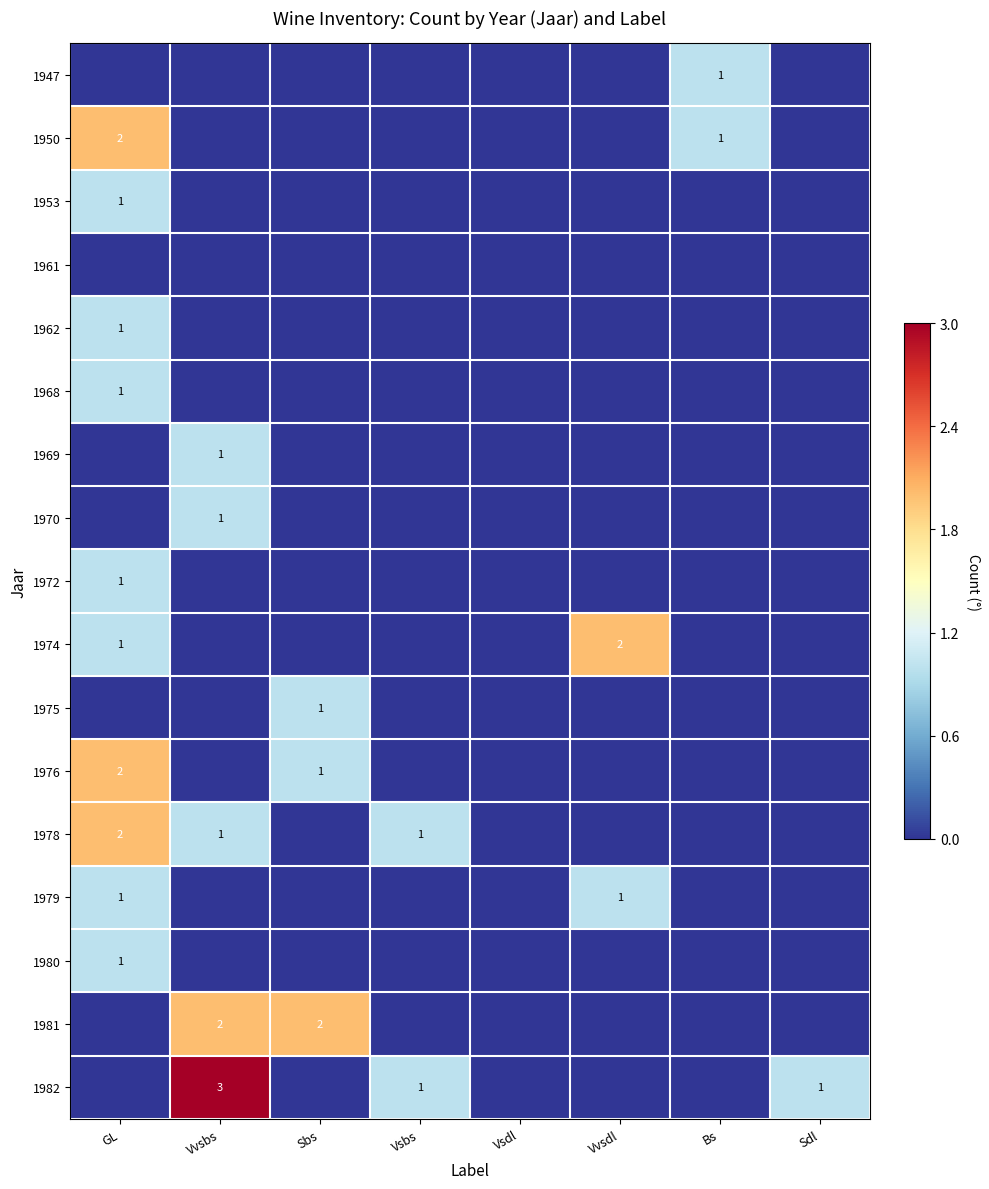

The 1974 series shows 1 at Vvsdl. True or false?

False